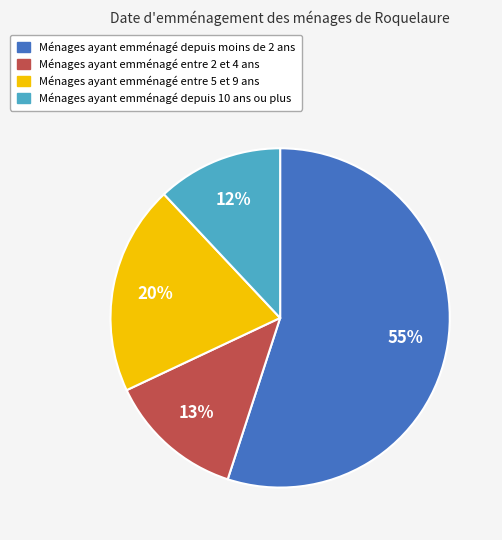

Does any single category account for the majority?

Yes